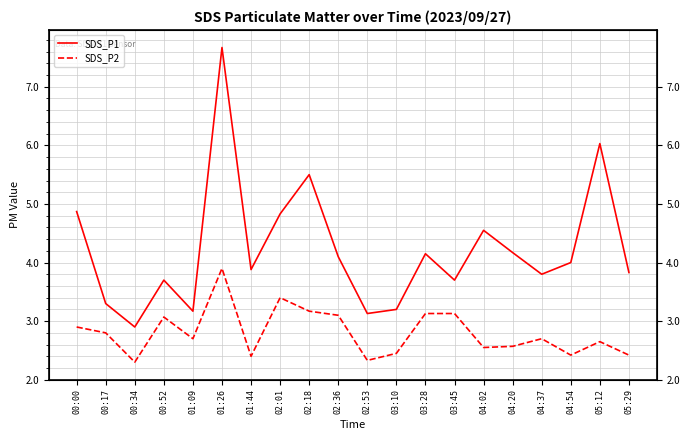

Which category has the highest value in the SDS_P2 series?

01:26